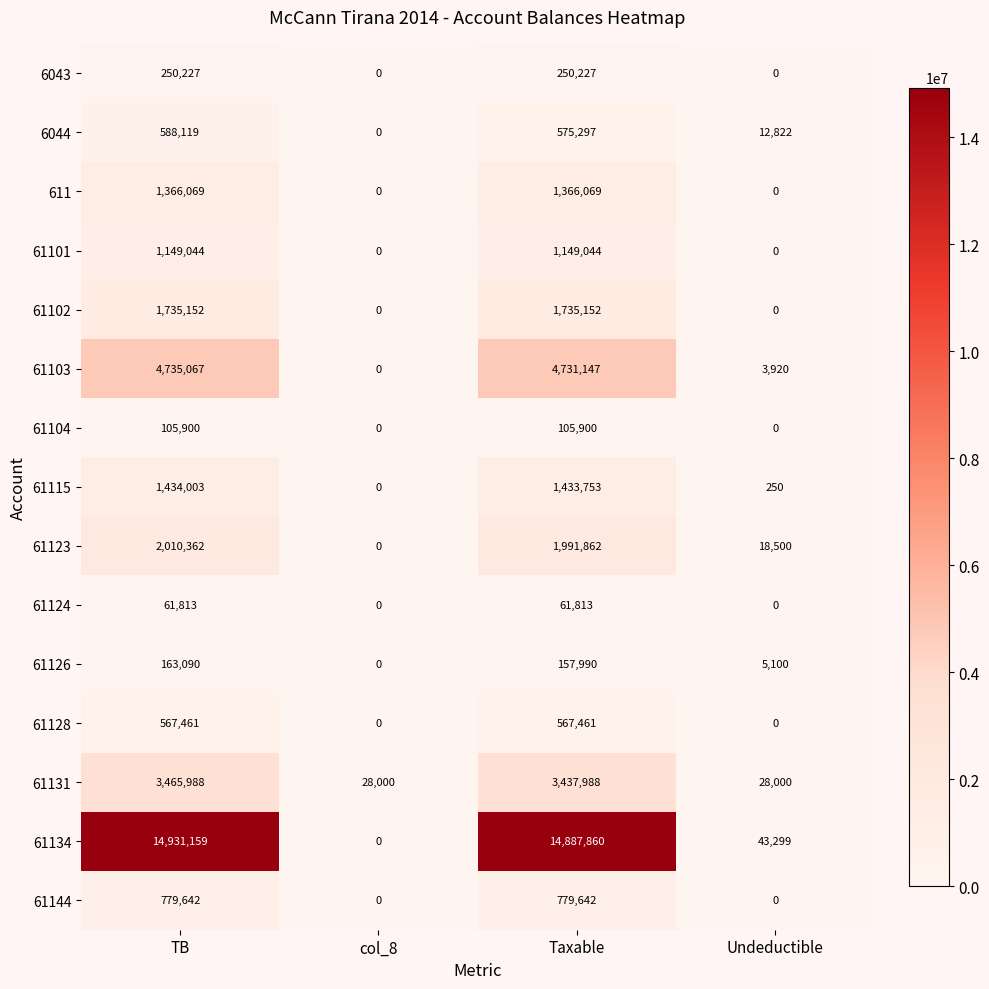

Which series has the largest total across all categories?

61134